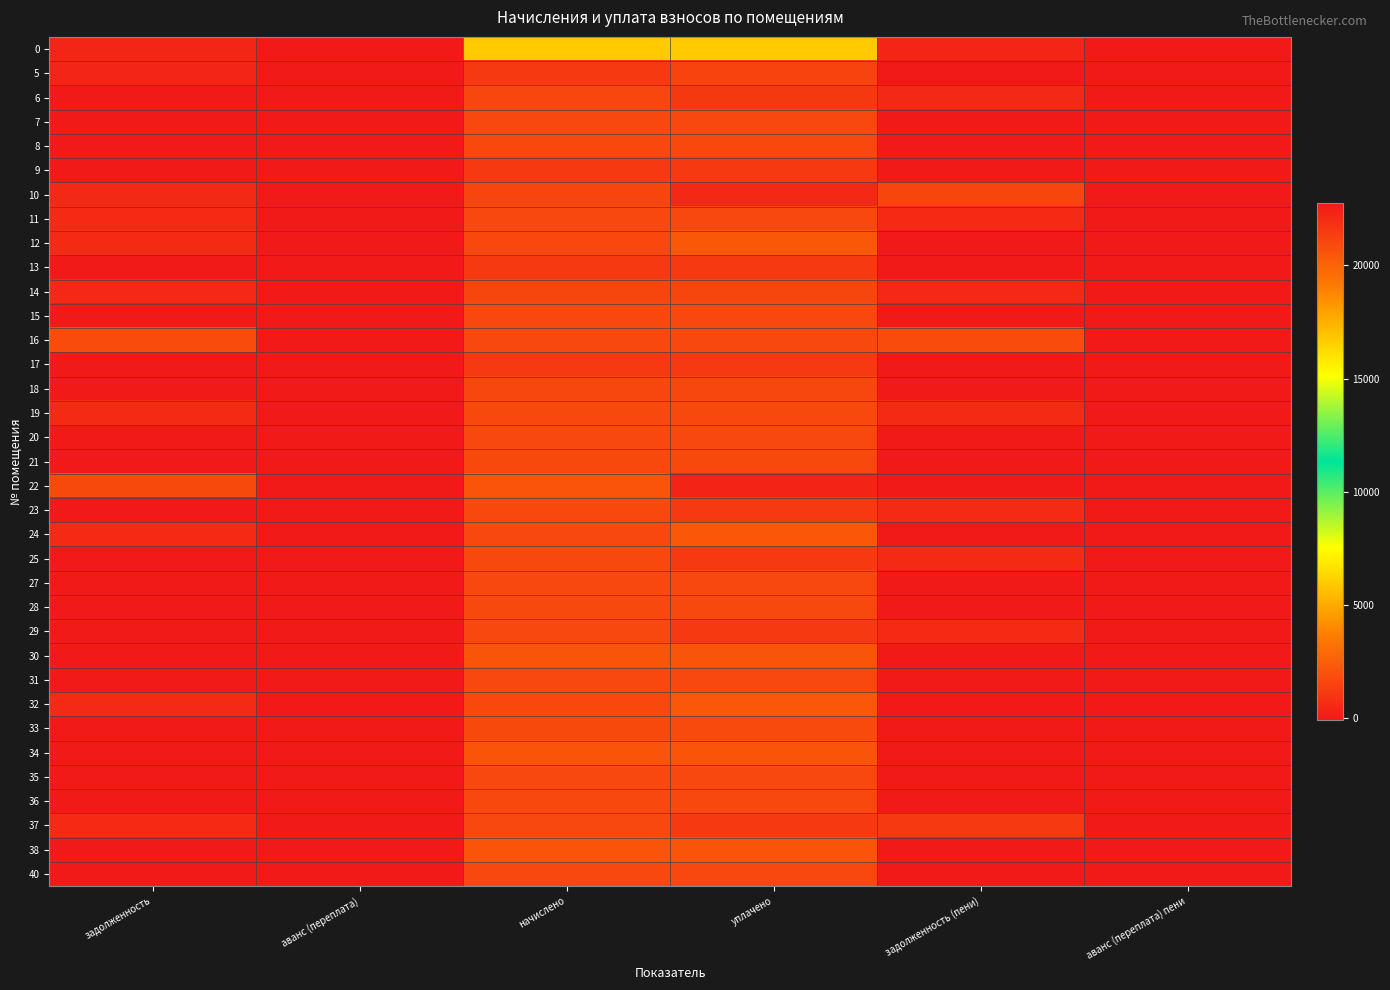

Reading right to left, extract all data points from this chart.

0: аванс (переплата) пени=0.0	задолженность (пени)=378.5	уплачено=5954.5	начислено=5954.5	аванс (переплата)=0.0	задолженность=378.5
5: аванс (переплата) пени=0.0	задолженность (пени)=0.0	уплачено=1548.6	начислено=1161.4	аванс (переплата)=0.0	задолженность=387.1
6: аванс (переплата) пени=0.0	задолженность (пени)=544.5	уплачено=1088.9	начислено=1633.3	аванс (переплата)=0.0	задолженность=0.0
7: аванс (переплата) пени=0.0	задолженность (пени)=0.0	уплачено=1699.7	начислено=1699.7	аванс (переплата)=0.0	задолженность=0.0
8: аванс (переплата) пени=0.0	задолженность (пени)=0.0	уплачено=1696.0	начислено=1696.0	аванс (переплата)=0.0	задолженность=0.0
9: аванс (переплата) пени=0.0	задолженность (пени)=0.0	уплачено=1157.7	начислено=1157.7	аванс (переплата)=0.0	задолженность=0.0
10: аванс (переплата) пени=0.0	задолженность (пени)=1614.9	уплачено=538.3	начислено=1614.9	аванс (переплата)=0.0	задолженность=538.3
11: аванс (переплата) пени=0.0	задолженность (пени)=566.6	уплачено=1699.7	начислено=1699.7	аванс (переплата)=0.0	задолженность=566.6
12: аванс (переплата) пени=0.0	задолженность (пени)=0.0	уплачено=2256.4	начислено=1692.3	аванс (переплата)=0.0	задолженность=564.1
13: аванс (переплата) пени=0.0	задолженность (пени)=0.0	уплачено=1161.4	начислено=1161.4	аванс (переплата)=0.0	задолженность=0.0
14: аванс (переплата) пени=0.0	задолженность (пени)=538.3	уплачено=1614.9	начислено=1614.9	аванс (переплата)=0.0	задолженность=538.3
15: аванс (переплата) пени=0.0	задолженность (пени)=0.0	уплачено=1696.0	начислено=1696.0	аванс (переплата)=0.0	задолженность=0.0
16: аванс (переплата) пени=0.0	задолженность (пени)=1810.4	уплачено=1696.0	начислено=1696.0	аванс (переплата)=0.0	задолженность=1810.4
17: аванс (переплата) пени=0.0	задолженность (пени)=0.0	уплачено=1157.7	начислено=1157.7	аванс (переплата)=0.0	задолженность=0.0
18: аванс (переплата) пени=0.0	задолженность (пени)=0.0	уплачено=1618.6	начислено=1618.6	аванс (переплата)=0.0	задолженность=0.0
19: аванс (переплата) пени=0.0	задолженность (пени)=564.1	уплачено=1692.3	начислено=1692.3	аванс (переплата)=0.0	задолженность=564.1
20: аванс (переплата) пени=0.0	задолженность (пени)=0.0	уплачено=1696.0	начислено=1696.0	аванс (переплата)=0.0	задолженность=0.0
21: аванс (переплата) пени=0.0	задолженность (пени)=0.0	уплачено=1696.0	начислено=1696.0	аванс (переплата)=0.0	задолженность=0.0
22: аванс (переплата) пени=0.0	задолженность (пени)=22755.1	уплачено=360.0	начислено=2149.5	аванс (переплата)=0.0	задолженность=20965.6
23: аванс (переплата) пени=0.0	задолженность (пени)=566.6	уплачено=1133.1	начислено=1699.7	аванс (переплата)=0.0	задолженность=0.0
24: аванс (переплата) пени=0.0	задолженность (пени)=0.0	уплачено=2256.4	начислено=1692.3	аванс (переплата)=0.0	задолженность=564.1
25: аванс (переплата) пени=0.0	задолженность (пени)=567.8	уплачено=1135.6	начислено=1703.4	аванс (переплата)=0.0	задолженность=0.0
27: аванс (переплата) пени=0.0	задолженность (пени)=0.0	уплачено=1692.3	начислено=1692.3	аванс (переплата)=0.0	задолженность=0.0
28: аванс (переплата) пени=0.0	задолженность (пени)=0.0	уплачено=1703.4	начислено=1703.4	аванс (переплата)=0.0	задолженность=0.0
29: аванс (переплата) пени=0.0	задолженность (пени)=567.8	уплачено=1135.6	начислено=1703.4	аванс (переплата)=0.0	задолженность=0.0
30: аванс (переплата) пени=0.0	задолженность (пени)=0.0	уплачено=2153.2	начислено=2153.2	аванс (переплата)=0.0	задолженность=0.0
31: аванс (переплата) пени=0.0	задолженность (пени)=0.0	уплачено=1688.6	начислено=1688.6	аванс (переплата)=0.0	задолженность=0.0
32: аванс (переплата) пени=0.0	задолженность (пени)=0.0	уплачено=2266.3	начислено=1699.7	аванс (переплата)=0.0	задолженность=566.6
33: аванс (переплата) пени=-76.9	задолженность (пени)=0.0	уплачено=1774.0	начислено=1707.1	аванс (переплата)=-10.0	задолженность=0.0
34: аванс (переплата) пени=0.0	задолженность (пени)=0.0	уплачено=2138.5	начислено=2138.5	аванс (переплата)=0.0	задолженность=0.0
35: аванс (переплата) пени=0.0	задолженность (пени)=0.0	уплачено=1688.6	начислено=1688.6	аванс (переплата)=0.0	задолженность=0.0
36: аванс (переплата) пени=0.0	задолженность (пени)=0.0	уплачено=1699.7	начислено=1699.7	аванс (переплата)=0.0	задолженность=0.0
37: аванс (переплата) пени=0.0	задолженность (пени)=1130.0	уплачено=1131.3	начислено=1696.0	аванс (переплата)=0.0	задолженность=565.3
38: аванс (переплата) пени=0.0	задолженность (пени)=0.0	уплачено=2149.5	начислено=2149.5	аванс (переплата)=0.0	задолженность=0.0
40: аванс (переплата) пени=0.0	задолженность (пени)=0.0	уплачено=1692.3	начислено=1692.3	аванс (переплата)=0.0	задолженность=0.0